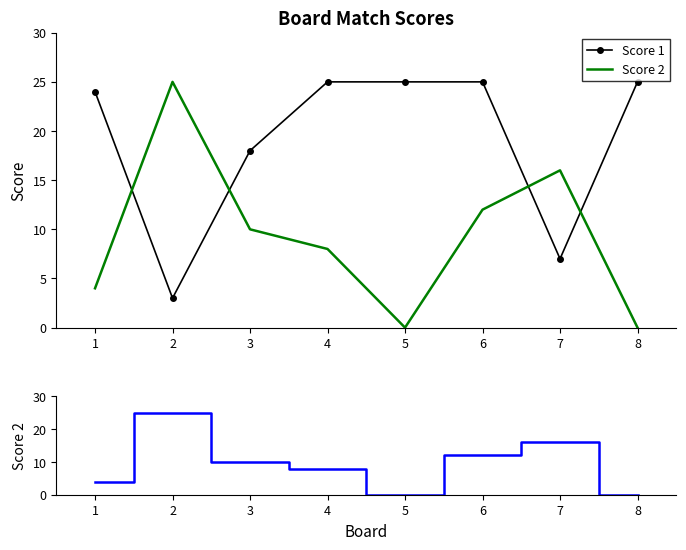

How many lines are shown in the chart?

2